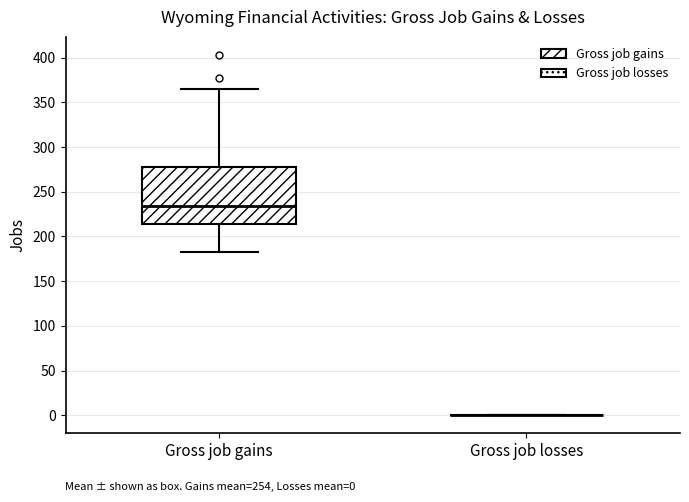

Where does the lower whisker of the box for Gross job gains end on the y-axis? The values are not printed on the chart, so give them approximately, as read against the axis.

180